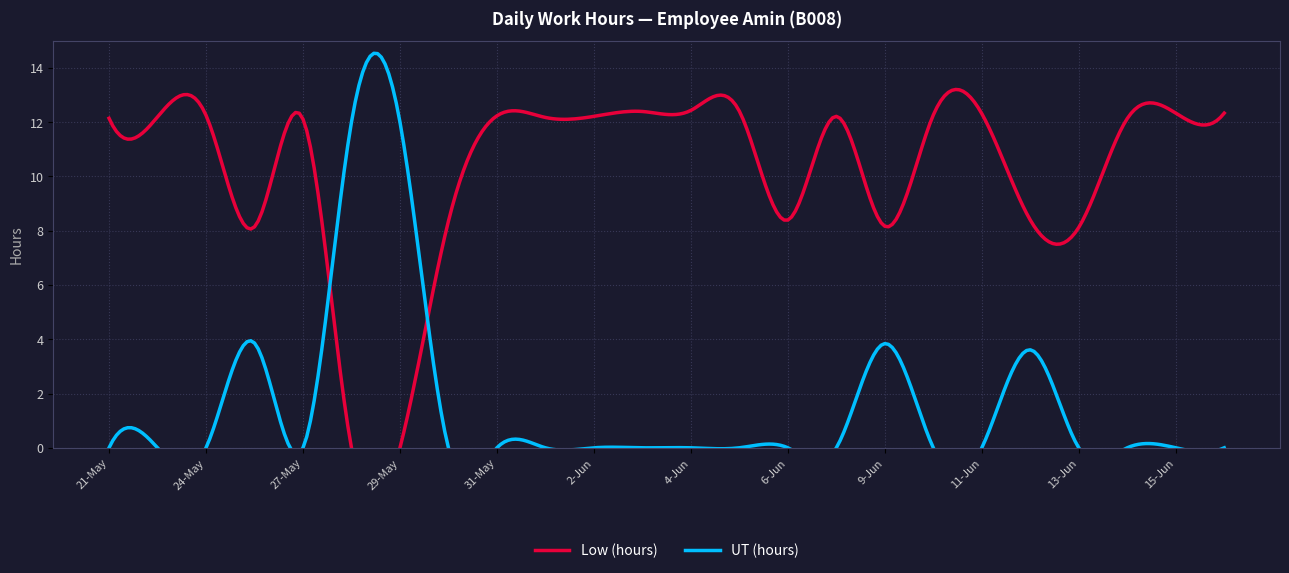

How many lines are shown in the chart?

2